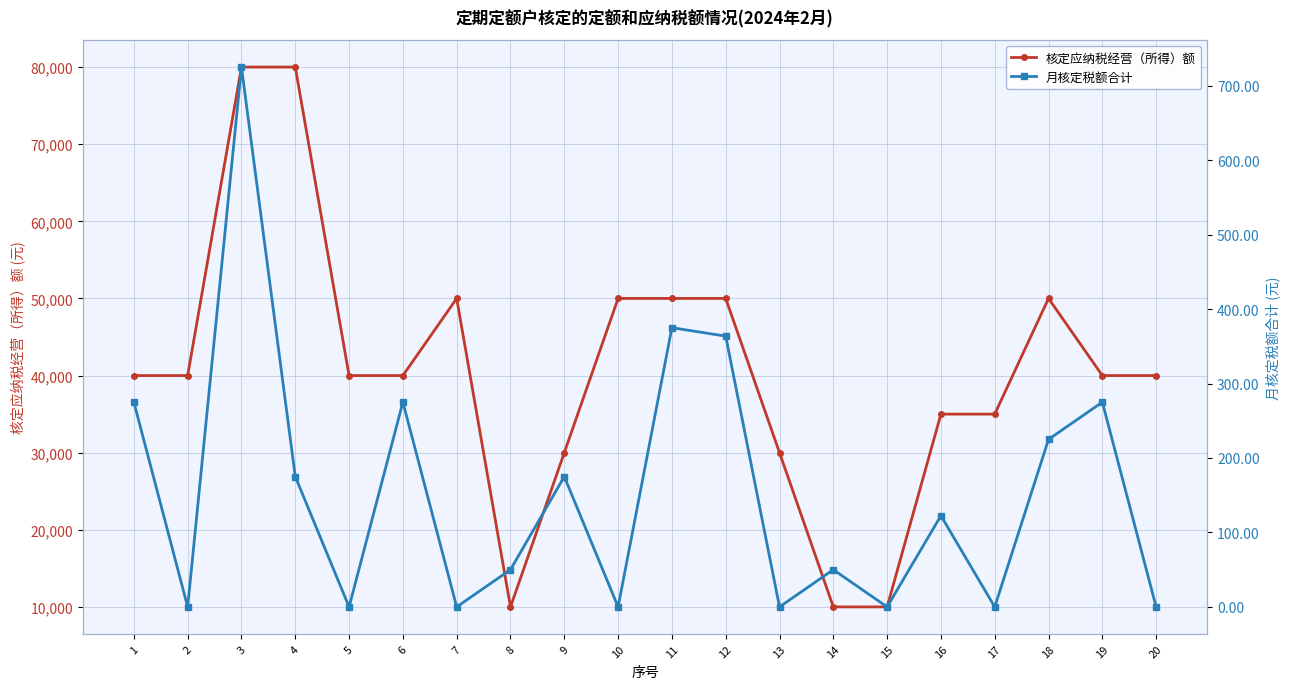

Is this an area chart (filled region under the line)?

No